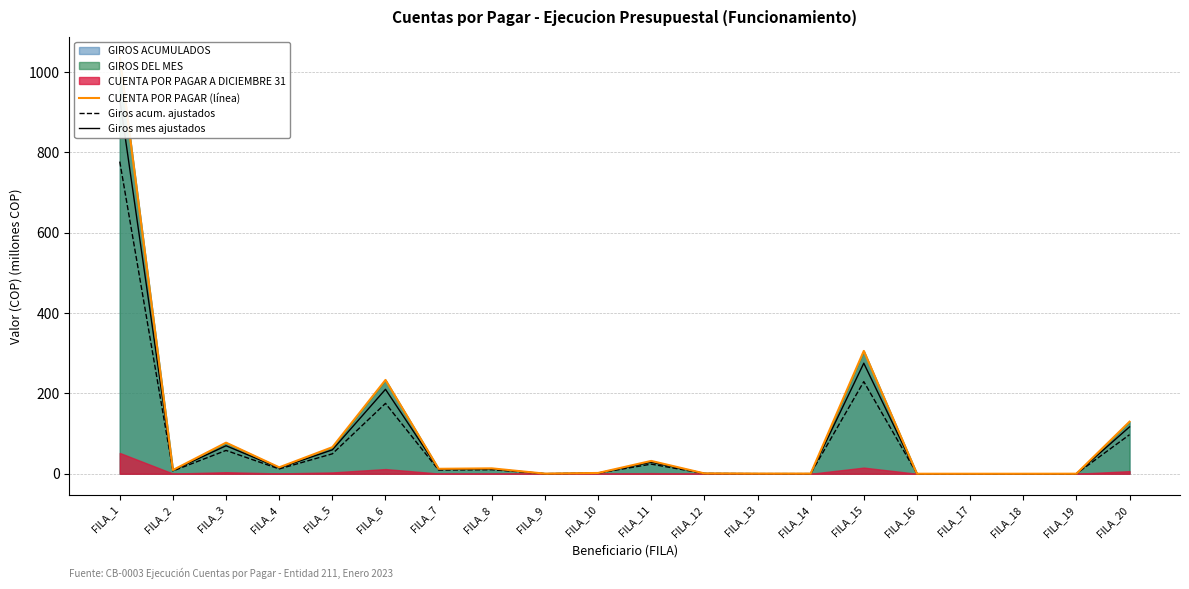

Rank the series by their maximum value, from lowest to highest.

Giros acum. ajustados, Giros mes ajustados, CUENTA POR PAGAR (línea)